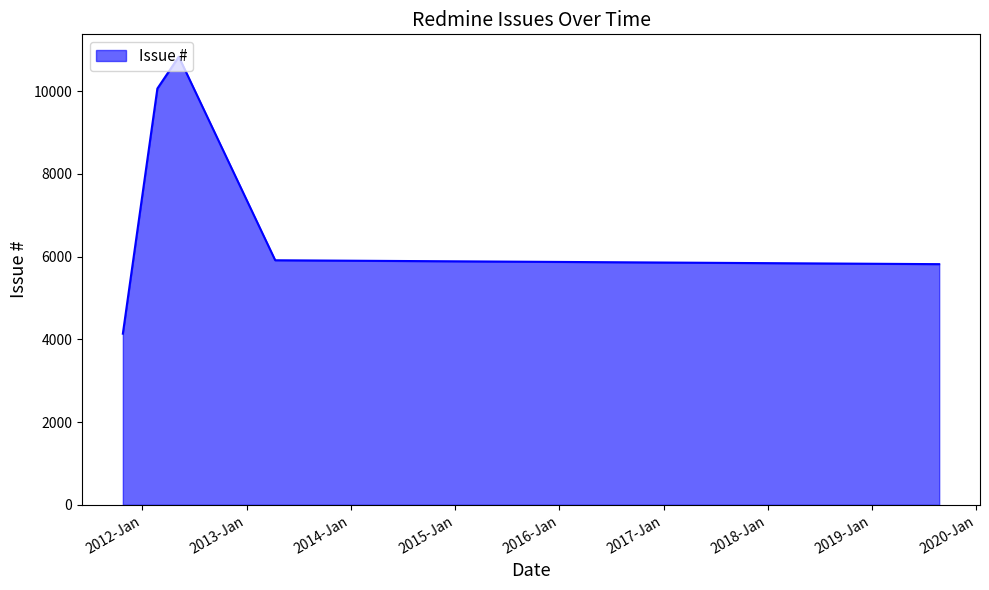

How many categories are shown in the chart?

5